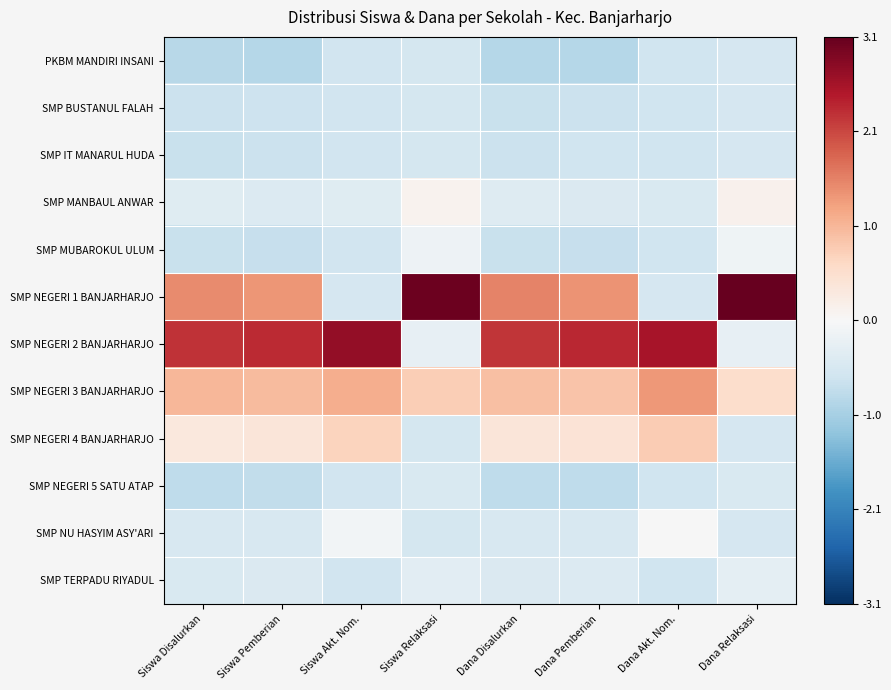

Reading left to right, transcribe all the data shown in this chart.

PKBM MANDIRI INSANI: Siswa Disalurkan=-0.9	Siswa Pemberian=-0.9	Siswa Akt. Nom.=-0.6	Siswa Relaksasi=-0.5	Dana Disalurkan=-0.9	Dana Pemberian=-0.9	Dana Akt. Nom.=-0.6	Dana Relaksasi=-0.5
SMP BUSTANUL FALAH: Siswa Disalurkan=-0.7	Siswa Pemberian=-0.7	Siswa Akt. Nom.=-0.6	Siswa Relaksasi=-0.5	Dana Disalurkan=-0.7	Dana Pemberian=-0.7	Dana Akt. Nom.=-0.6	Dana Relaksasi=-0.5
SMP IT MANARUL HUDA: Siswa Disalurkan=-0.7	Siswa Pemberian=-0.7	Siswa Akt. Nom.=-0.6	Siswa Relaksasi=-0.5	Dana Disalurkan=-0.7	Dana Pemberian=-0.6	Dana Akt. Nom.=-0.6	Dana Relaksasi=-0.5
SMP MANBAUL ANWAR: Siswa Disalurkan=-0.4	Siswa Pemberian=-0.4	Siswa Akt. Nom.=-0.4	Siswa Relaksasi=0.1	Dana Disalurkan=-0.4	Dana Pemberian=-0.4	Dana Akt. Nom.=-0.5	Dana Relaksasi=0.1
SMP MUBAROKUL ULUM: Siswa Disalurkan=-0.7	Siswa Pemberian=-0.7	Siswa Akt. Nom.=-0.6	Siswa Relaksasi=-0.2	Dana Disalurkan=-0.7	Dana Pemberian=-0.7	Dana Akt. Nom.=-0.6	Dana Relaksasi=-0.1
SMP NEGERI 1 BANJARHARJO: Siswa Disalurkan=1.5	Siswa Pemberian=1.4	Siswa Akt. Nom.=-0.5	Siswa Relaksasi=3.1	Dana Disalurkan=1.6	Dana Pemberian=1.4	Dana Akt. Nom.=-0.5	Dana Relaksasi=3.1
SMP NEGERI 2 BANJARHARJO: Siswa Disalurkan=2.3	Siswa Pemberian=2.4	Siswa Akt. Nom.=2.8	Siswa Relaksasi=-0.3	Dana Disalurkan=2.2	Dana Pemberian=2.4	Dana Akt. Nom.=2.6	Dana Relaksasi=-0.3
SMP NEGERI 3 BANJARHARJO: Siswa Disalurkan=1.0	Siswa Pemberian=1.0	Siswa Akt. Nom.=1.1	Siswa Relaksasi=0.8	Dana Disalurkan=1.0	Dana Pemberian=0.9	Dana Akt. Nom.=1.4	Dana Relaksasi=0.6
SMP NEGERI 4 BANJARHARJO: Siswa Disalurkan=0.3	Siswa Pemberian=0.4	Siswa Akt. Nom.=0.7	Siswa Relaksasi=-0.5	Dana Disalurkan=0.4	Dana Pemberian=0.4	Dana Akt. Nom.=0.8	Dana Relaksasi=-0.5
SMP NEGERI 5 SATU ATAP: Siswa Disalurkan=-0.8	Siswa Pemberian=-0.8	Siswa Akt. Nom.=-0.6	Siswa Relaksasi=-0.5	Dana Disalurkan=-0.8	Dana Pemberian=-0.8	Dana Akt. Nom.=-0.6	Dana Relaksasi=-0.5
SMP NU HASYIM ASY'ARI: Siswa Disalurkan=-0.5	Siswa Pemberian=-0.5	Siswa Akt. Nom.=-0.1	Siswa Relaksasi=-0.5	Dana Disalurkan=-0.5	Dana Pemberian=-0.5	Dana Akt. Nom.=-0.0	Dana Relaksasi=-0.5
SMP TERPADU RIYADUL: Siswa Disalurkan=-0.5	Siswa Pemberian=-0.5	Siswa Akt. Nom.=-0.6	Siswa Relaksasi=-0.3	Dana Disalurkan=-0.5	Dana Pemberian=-0.4	Dana Akt. Nom.=-0.6	Dana Relaksasi=-0.3